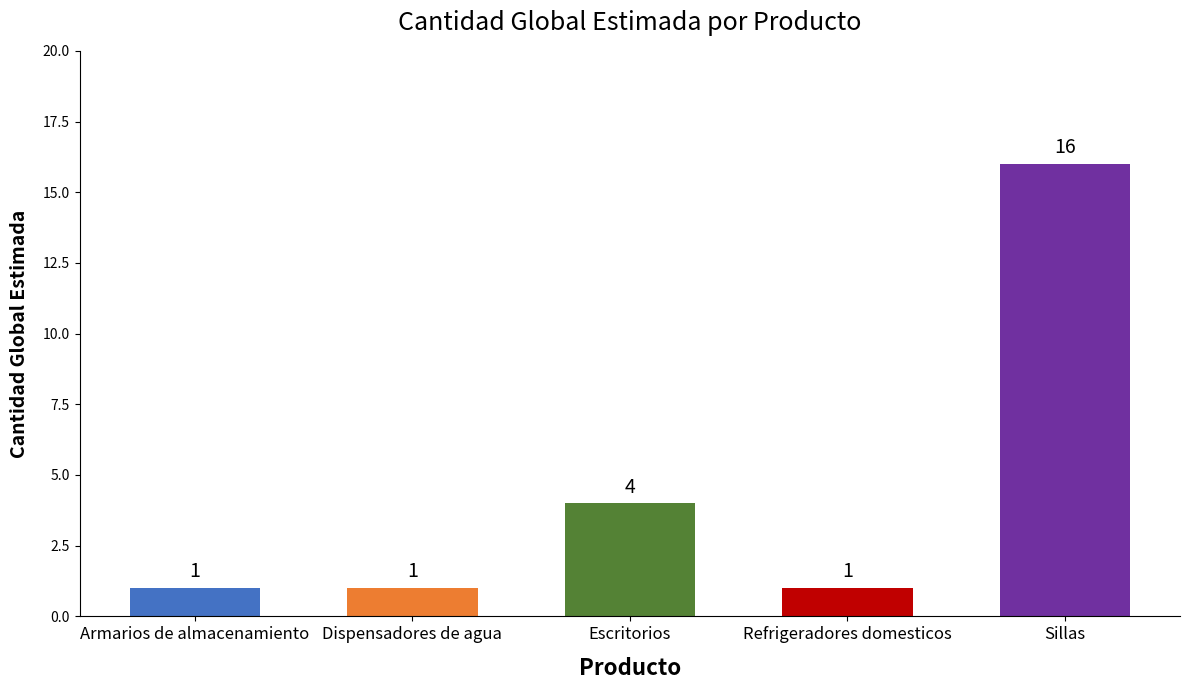

What is the value of the 1st bar from the left?

1